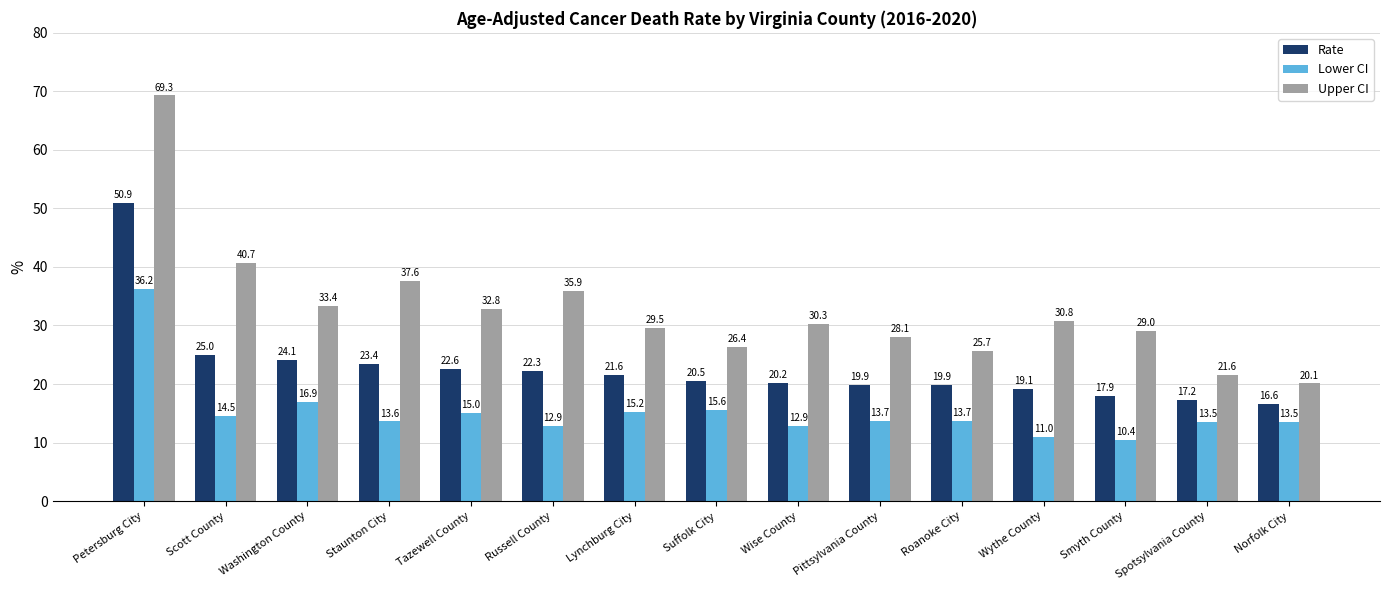

How many data points in Rate are less than 20?

6